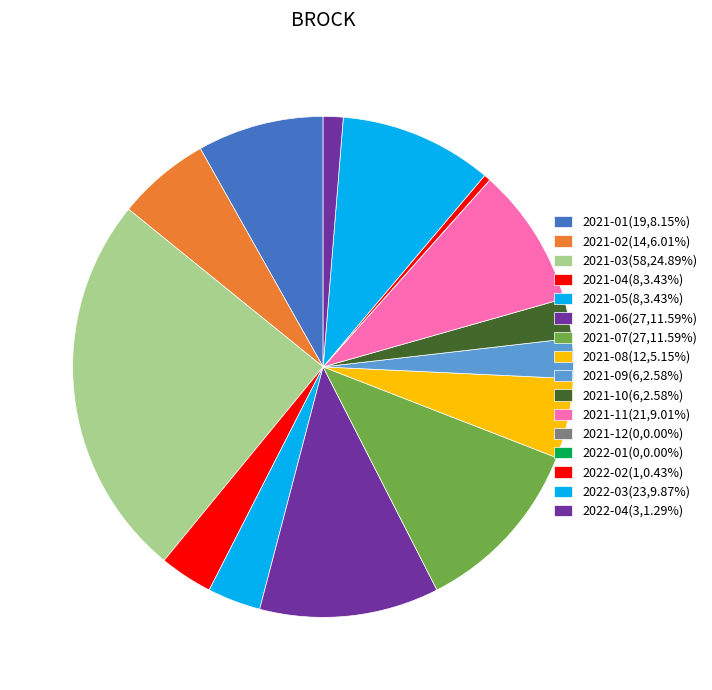

Approximately how many times larger is the value at 2021-09 compared to 2022-03?

0.3